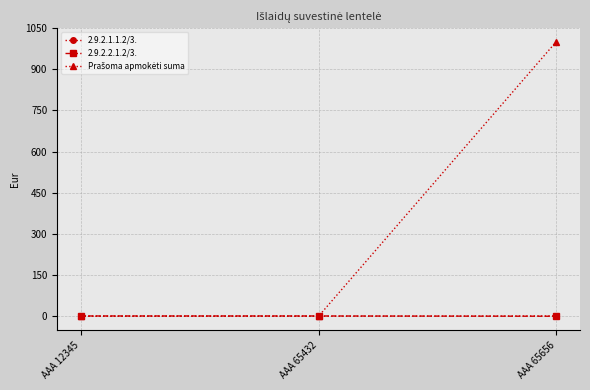

Which label corresponds to the largest value in the chart?

AAA 65656